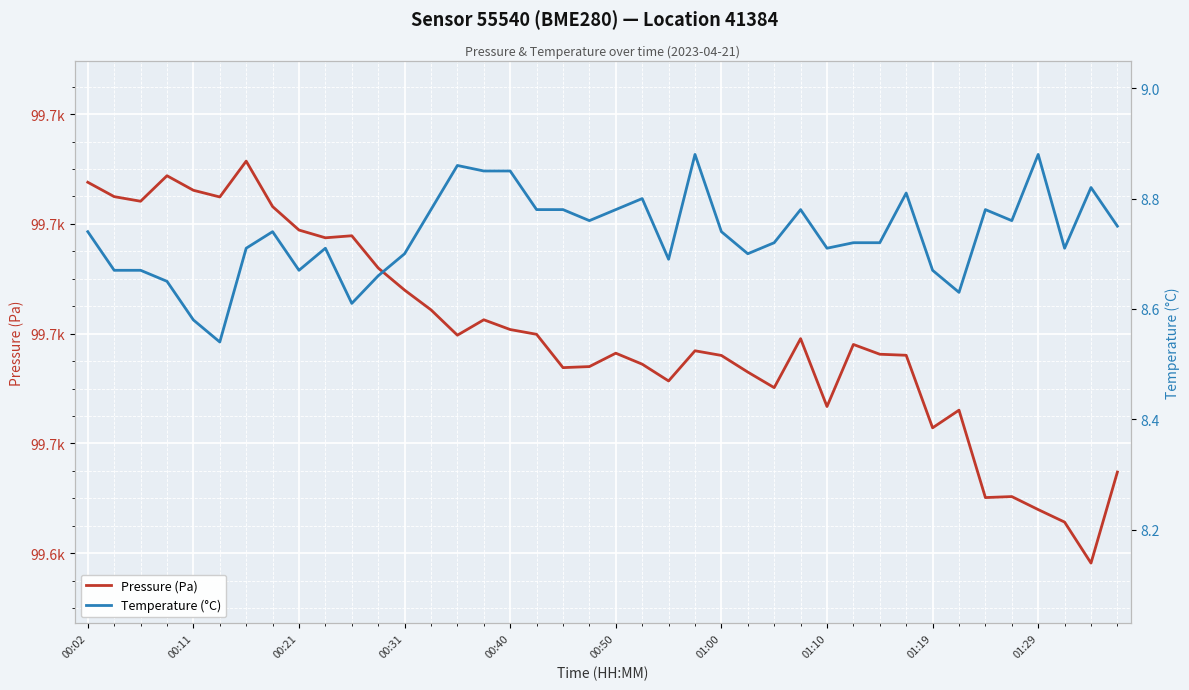

How many data points in Pressure (Pa) are above 99678?

20